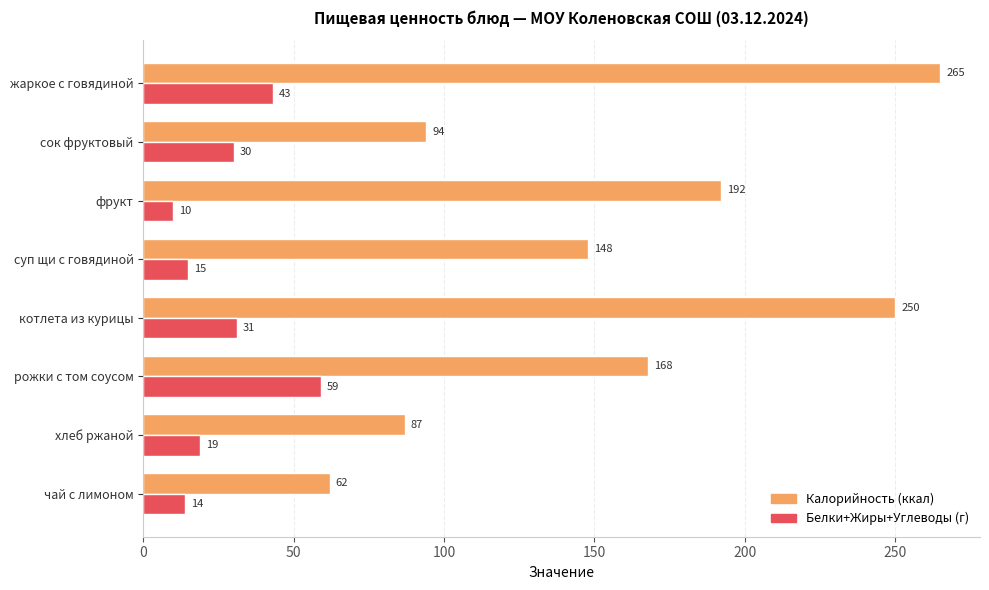

Read the Белки+Жиры+Углеводы (г) value at сок фруктовый, to the nearest 10.

30